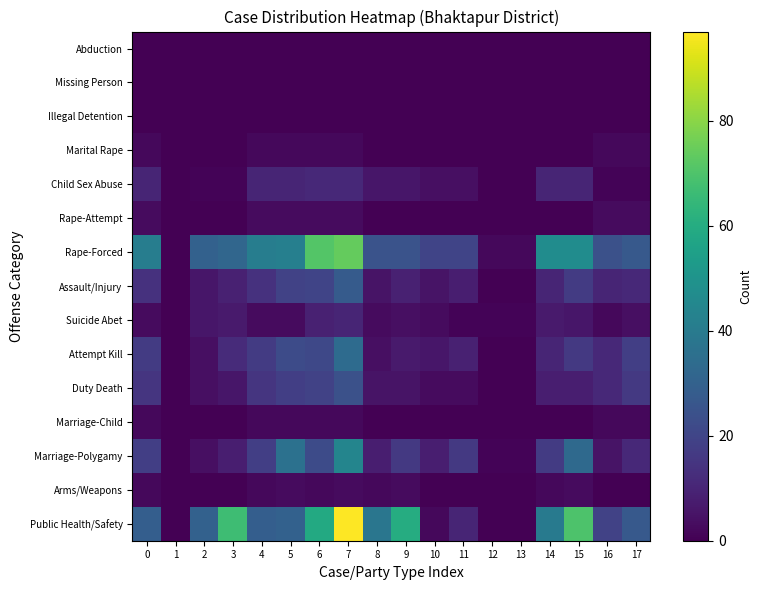

Reading right to left, what are all the values shown in this chart?

Public Health/Safety: 17=27	16=19	15=70	14=40	13=0	12=0	11=10	10=2	9=60	8=38	7=97	6=59	5=30	4=29	3=67	2=30	1=0	0=29
Arms/Weapons: 17=0	16=0	15=3	14=2	13=0	12=0	11=0	10=0	9=3	8=2	7=3	6=2	5=3	4=2	3=0	2=0	1=0	0=2
Marriage-Polygamy: 17=11	16=5	15=33	14=17	13=1	12=1	11=16	10=8	9=16	8=8	7=44	6=22	5=36	4=18	3=8	2=4	1=0	0=18
Marriage-Child: 17=2	16=2	15=0	14=0	13=0	12=0	11=0	10=0	9=0	8=0	7=2	6=2	5=2	4=2	3=0	2=0	1=0	0=2
Duty Death: 17=16	16=11	15=8	14=8	13=0	12=0	11=3	10=3	9=5	8=5	7=24	6=19	5=18	4=15	3=6	2=4	1=0	0=15
Attempt Kill: 17=18	16=11	15=16	14=10	13=0	12=0	11=9	10=6	9=7	8=4	7=34	6=21	5=22	4=17	3=12	2=4	1=0	0=17
Suicide Abet: 17=4	16=2	15=6	14=7	13=1	12=1	11=1	10=3	9=4	8=3	7=10	6=9	5=3	4=3	3=7	2=6	1=0	0=3
Assault/Injury: 17=11	16=10	15=17	14=10	13=0	12=0	11=8	10=5	9=9	8=5	7=28	6=20	5=19	4=14	3=9	2=6	1=0	0=14
Rape-Forced: 17=27	16=24	15=47	14=47	13=2	12=2	11=20	10=20	9=25	8=25	7=74	6=71	5=42	4=41	3=32	2=30	1=0	0=41
Rape-Attempt: 17=3	16=3	15=0	14=0	13=0	12=0	11=0	10=0	9=0	8=0	7=3	6=3	5=3	4=3	3=0	2=0	1=0	0=3
Child Sex Abuse: 17=1	16=1	15=10	14=10	13=0	12=0	11=4	10=4	9=6	8=6	7=11	6=11	5=10	4=10	3=1	2=1	1=0	0=10
Marital Rape: 17=2	16=2	15=0	14=0	13=0	12=0	11=0	10=0	9=0	8=0	7=2	6=2	5=2	4=2	3=0	2=0	1=0	0=2
Illegal Detention: 17=0	16=0	15=0	14=0	13=0	12=0	11=0	10=0	9=0	8=0	7=0	6=0	5=0	4=0	3=0	2=0	1=0	0=0
Missing Person: 17=0	16=0	15=0	14=0	13=0	12=0	11=0	10=0	9=0	8=0	7=0	6=0	5=0	4=0	3=0	2=0	1=0	0=0
Abduction: 17=0	16=0	15=0	14=0	13=0	12=0	11=0	10=0	9=0	8=0	7=0	6=0	5=0	4=0	3=0	2=0	1=0	0=0